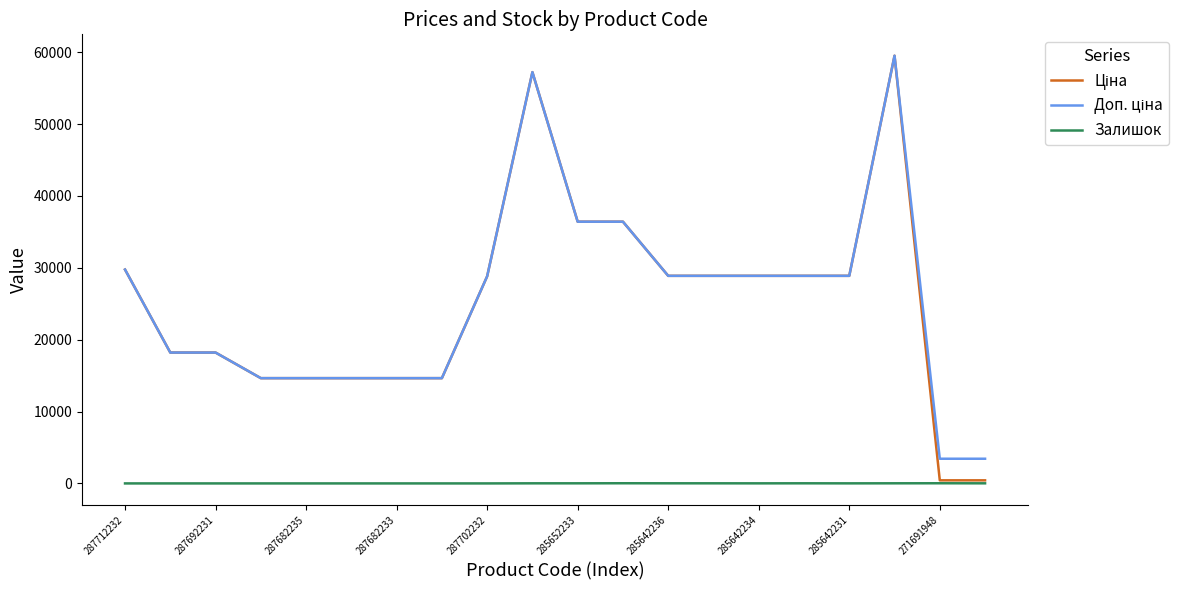

What is the maximum value shown in the chart?

59523.0